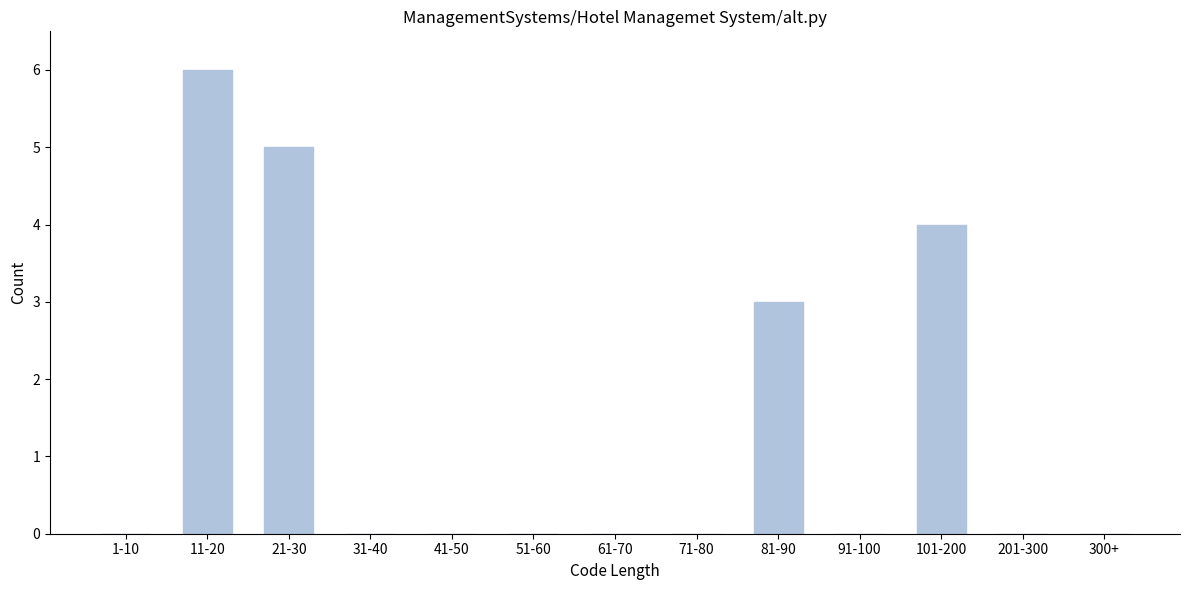

Reading right to left, list all the values displayed in this chart.

300+=0	201-300=0	101-200=4	91-100=0	81-90=3	71-80=0	61-70=0	51-60=0	41-50=0	31-40=0	21-30=5	11-20=6	1-10=0